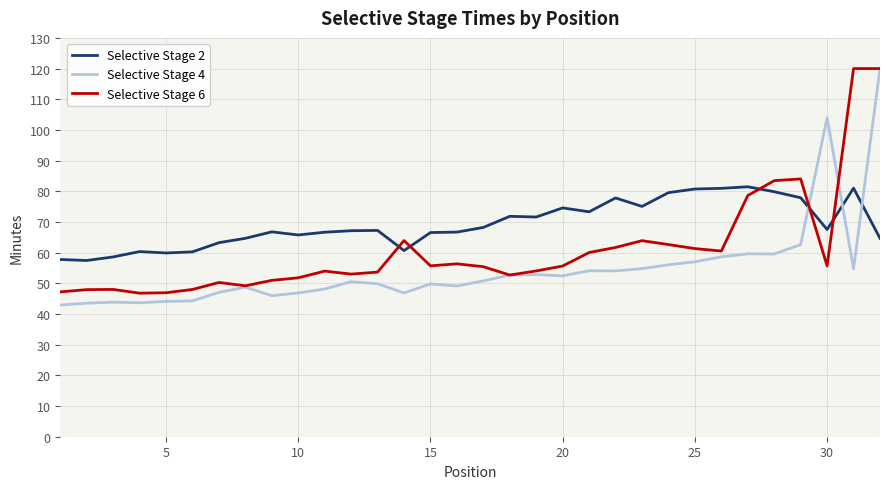

What is the greatest value displayed?

120.0